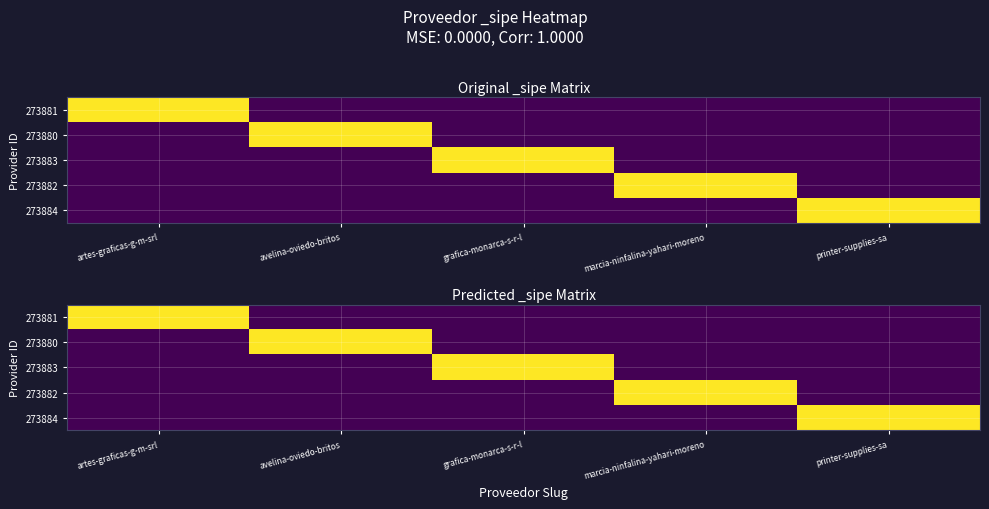

At which category is the sum across all series the highest?

artes-graficas-g-m-srl